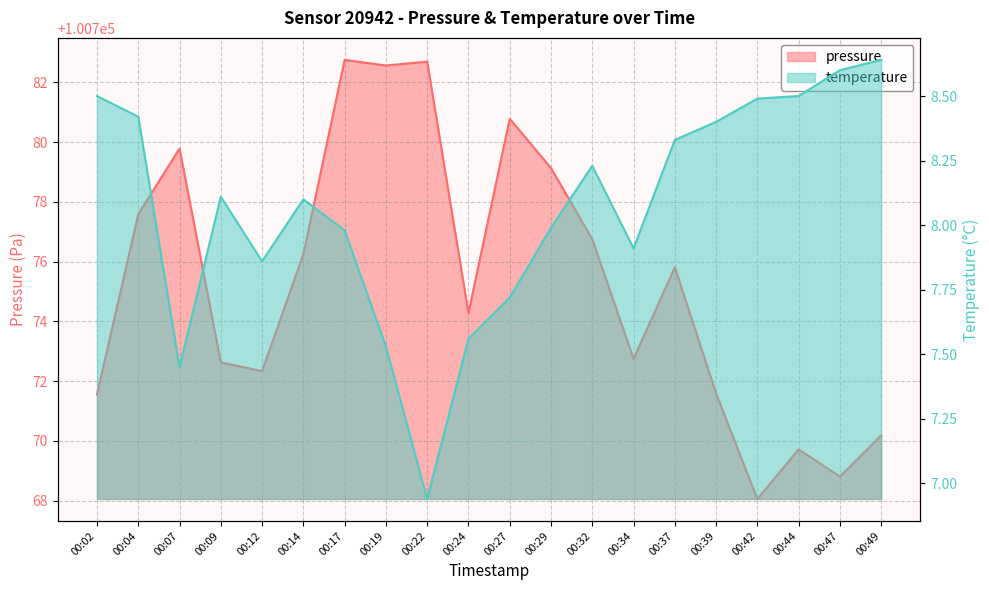

What is the difference between the second highest and minimum values in the pressure series?

14.6